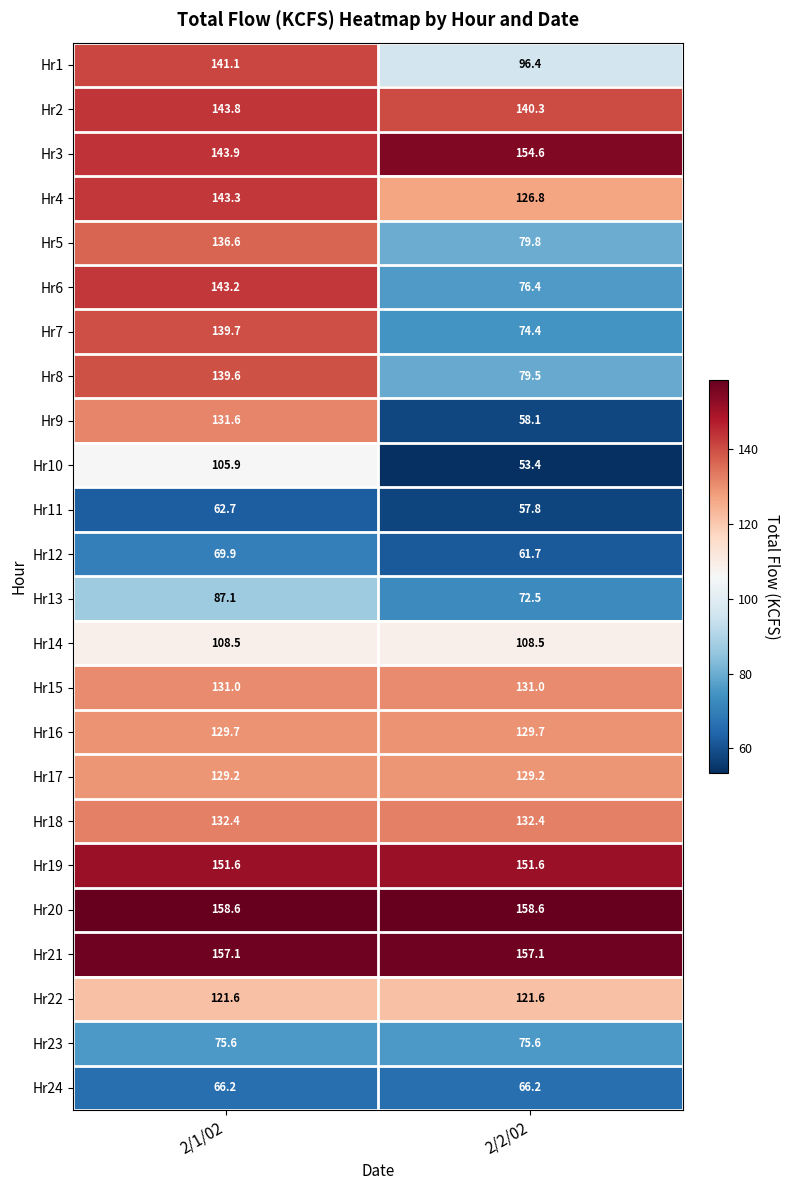

What is the average value of the Hr18 series?

132.4